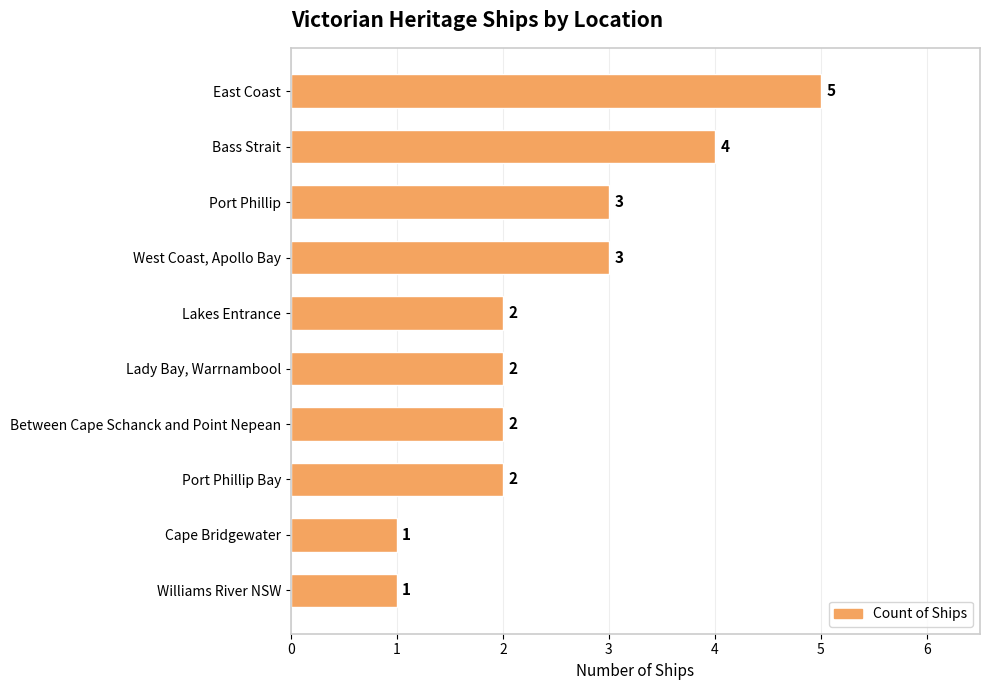

Reading bottom to top, extract all data points from this chart.

Williams River NSW=1	Cape Bridgewater=1	Port Phillip Bay=2	Between Cape Schanck and Point Nepean=2	Lady Bay, Warrnambool=2	Lakes Entrance=2	West Coast, Apollo Bay=3	Port Phillip=3	Bass Strait=4	East Coast=5